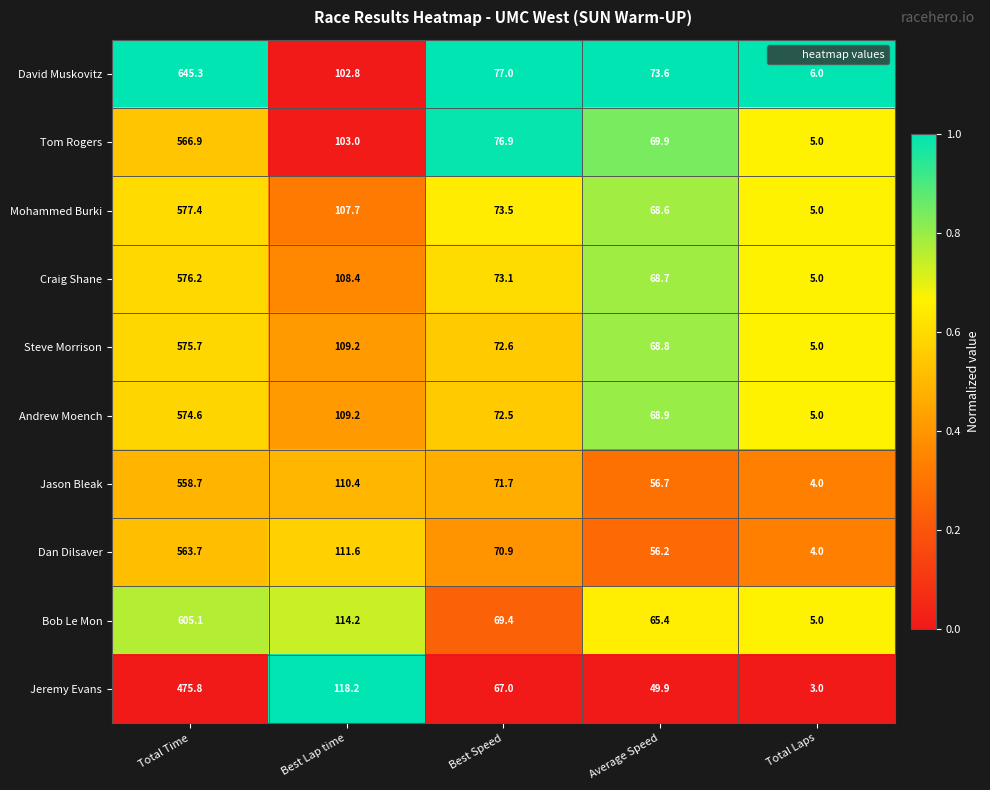

True or false: Dan Dilsaver has a value of 111.6 at Best Lap time.

True